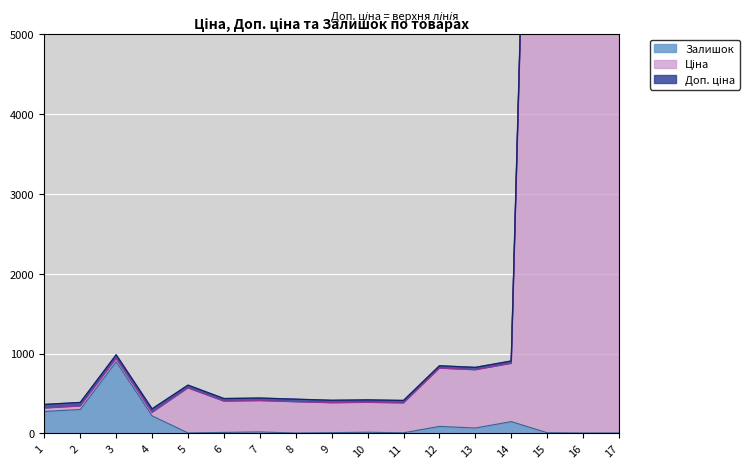

The value of Залишок at 14 is 231.1. True or false?

False